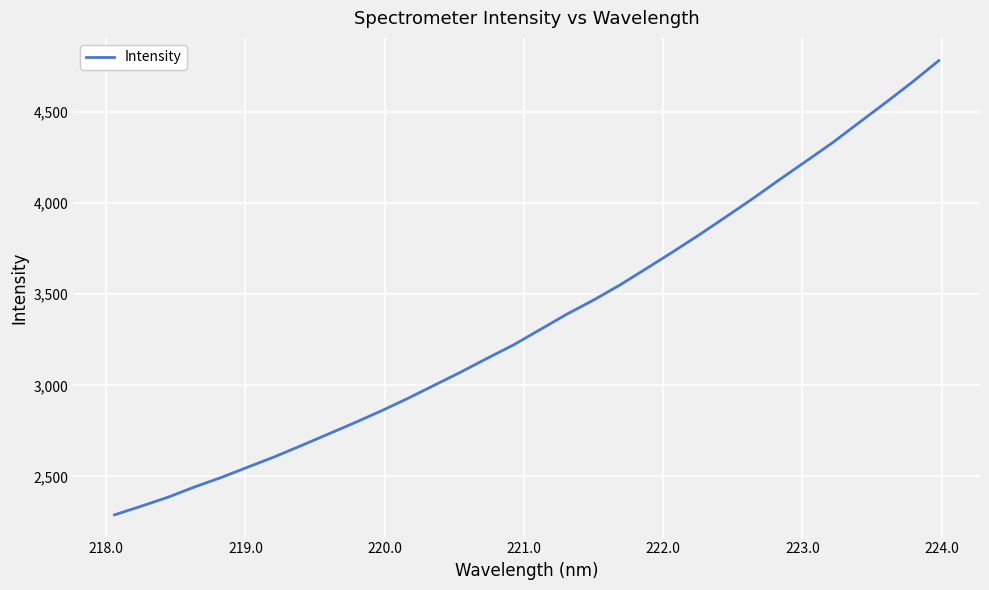

What is the maximum value shown in the chart?

4781.9